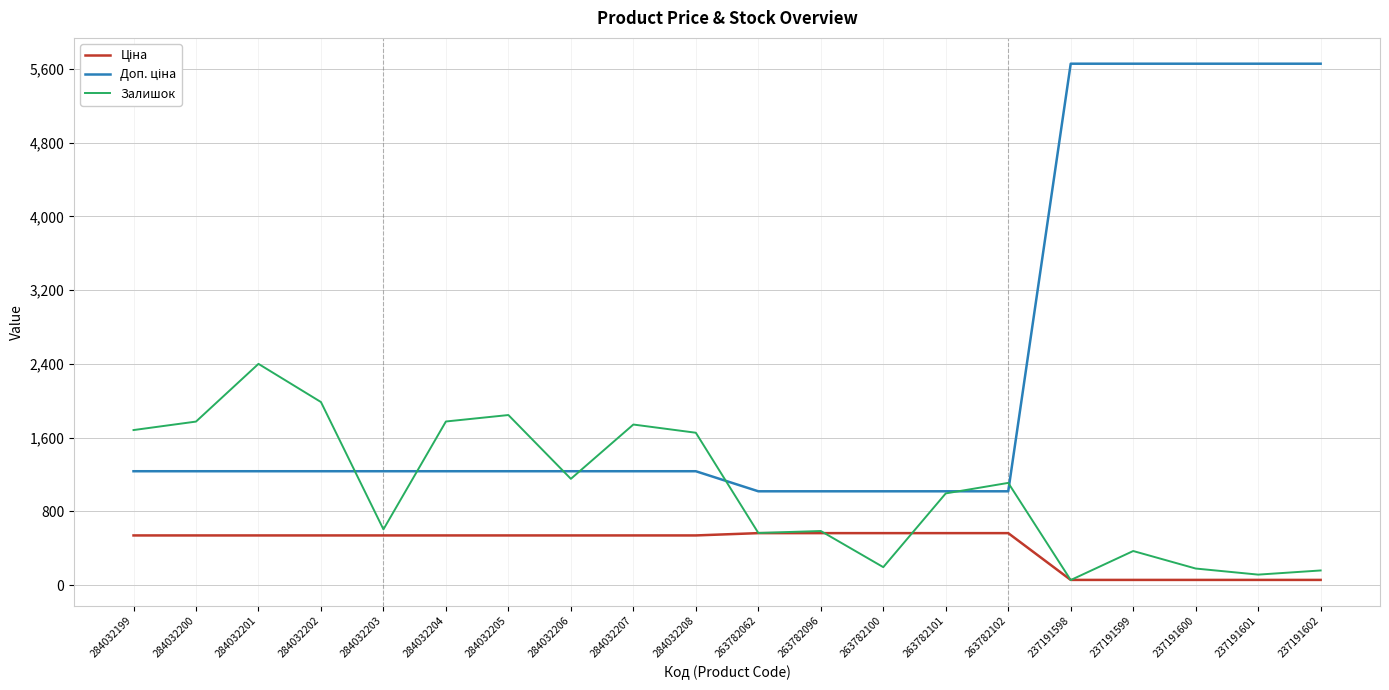

Between 284032204 and 263782102, which series saw the biggest shift?

Залишок